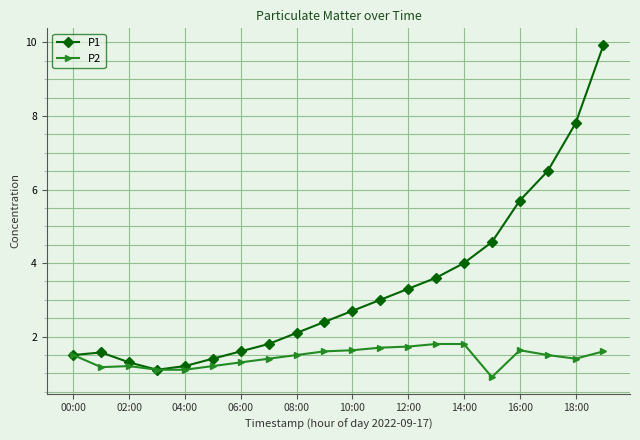

How many series are shown in this chart?

2